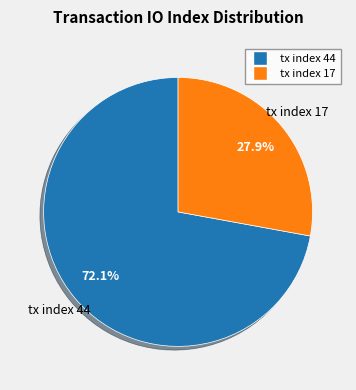

What is the smallest slice in the pie chart?

tx index 17